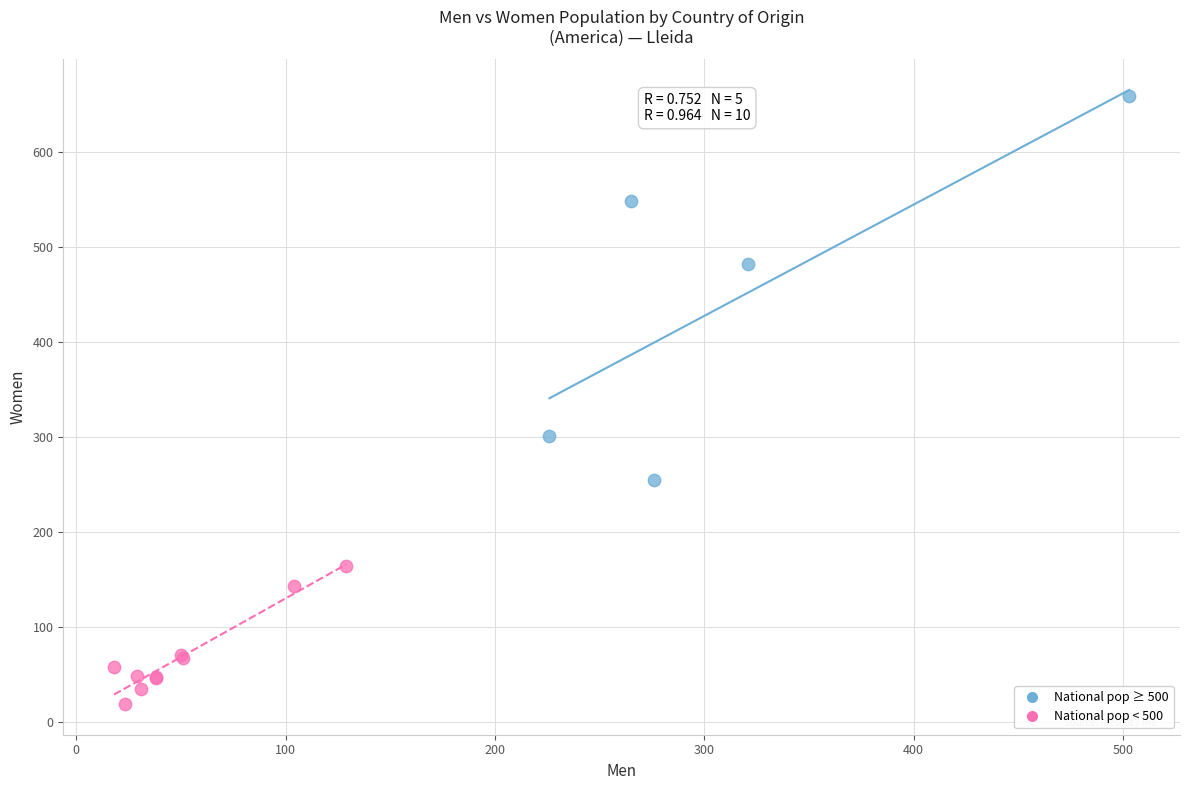

What are all the series names shown in the legend?

National pop ≥ 500, National pop < 500